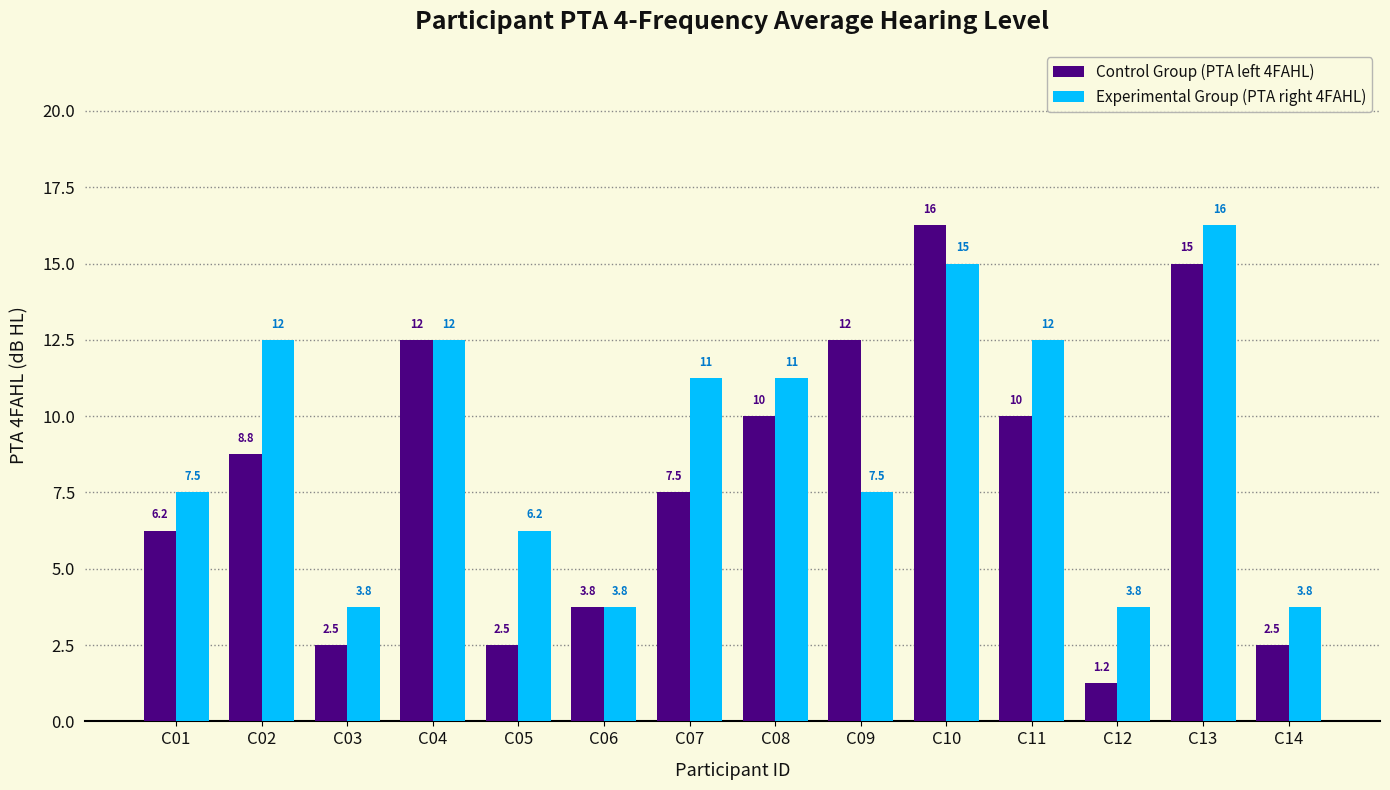

The Experimental Group (PTA right 4FAHL) series shows 7.5 at C01. True or false?

True